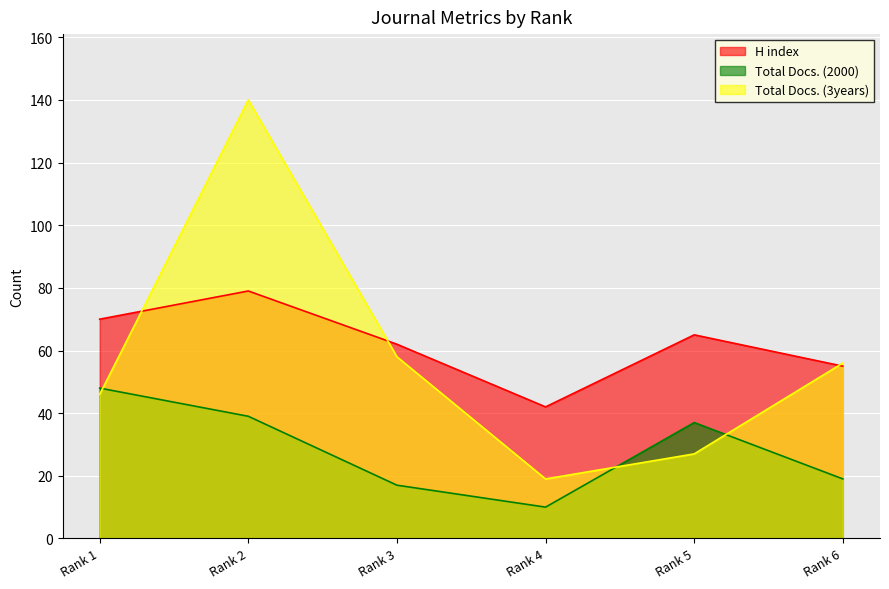

How many lines are shown in the chart?

3